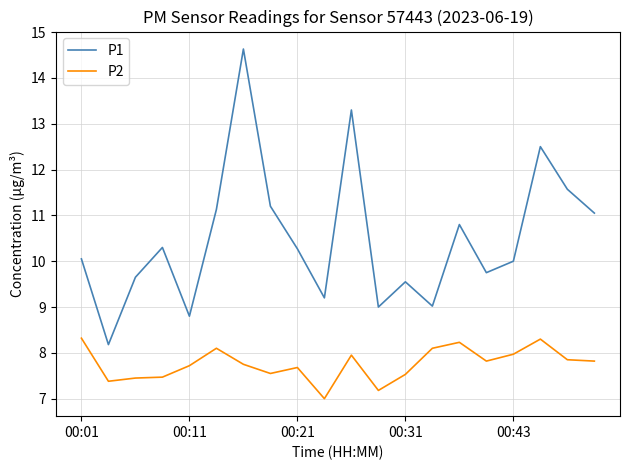

Which series has the widest spread of values?

P1